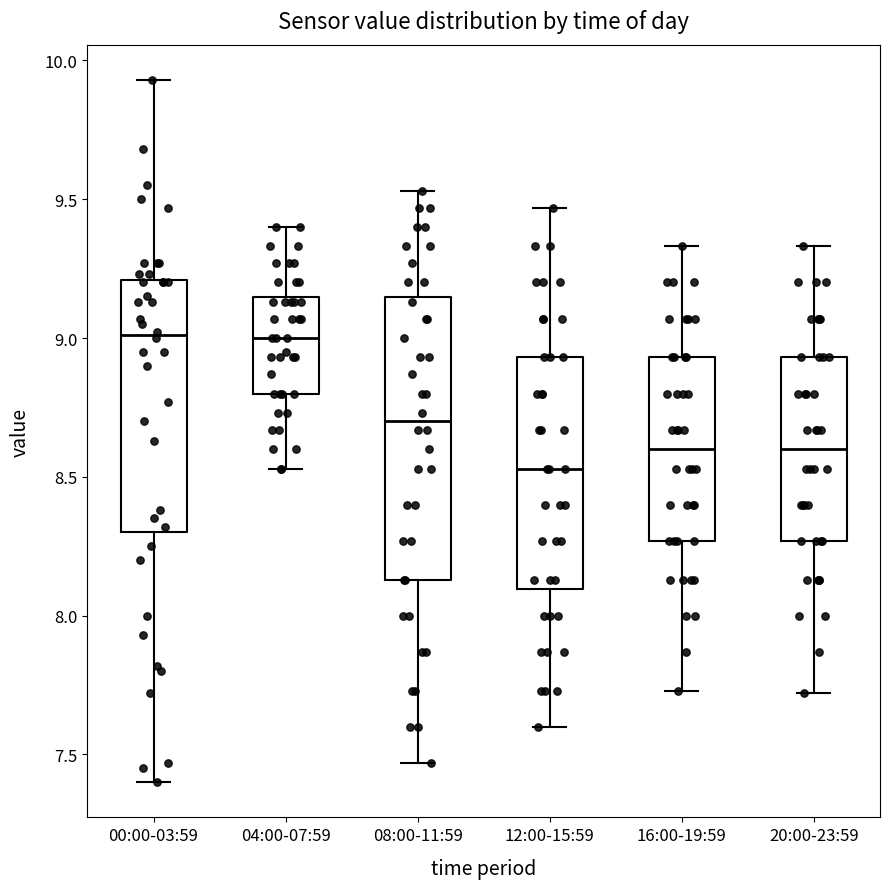

Which box is the tallest, from its lower edge to its upper edge?

08:00-11:59